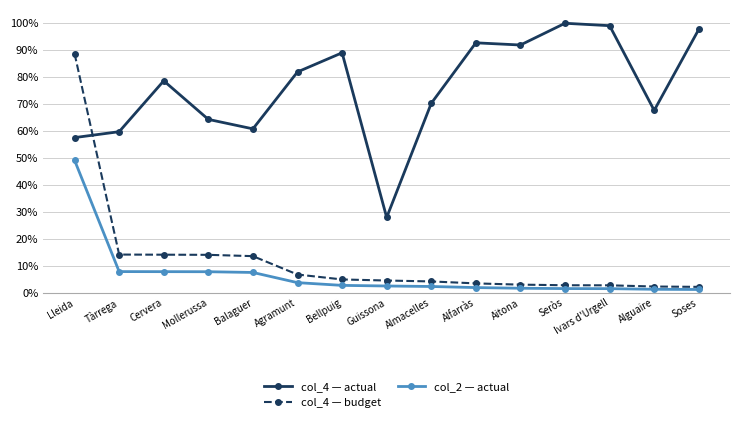

True or false: col_4 — actual has a value of 91.9 at Aitona.

True